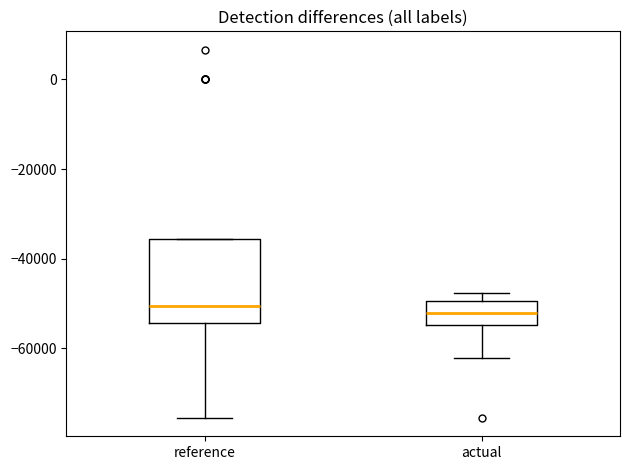

Comparing the boxes themselves (not the whiskers), which one is the tallest?

reference